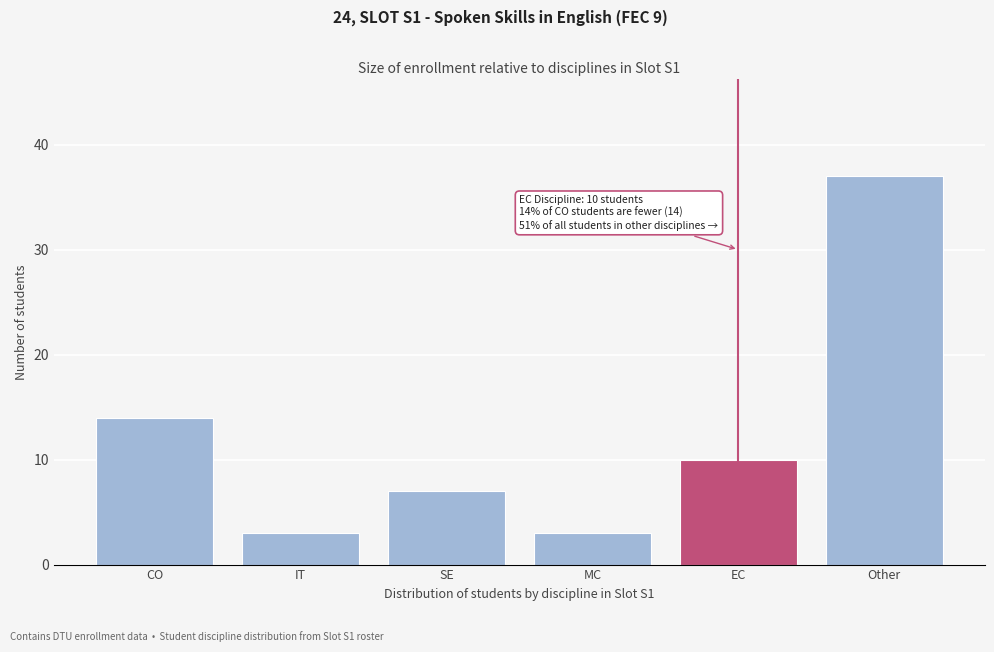

Reading left to right, transcribe all the data shown in this chart.

14	3	7	3	10	37